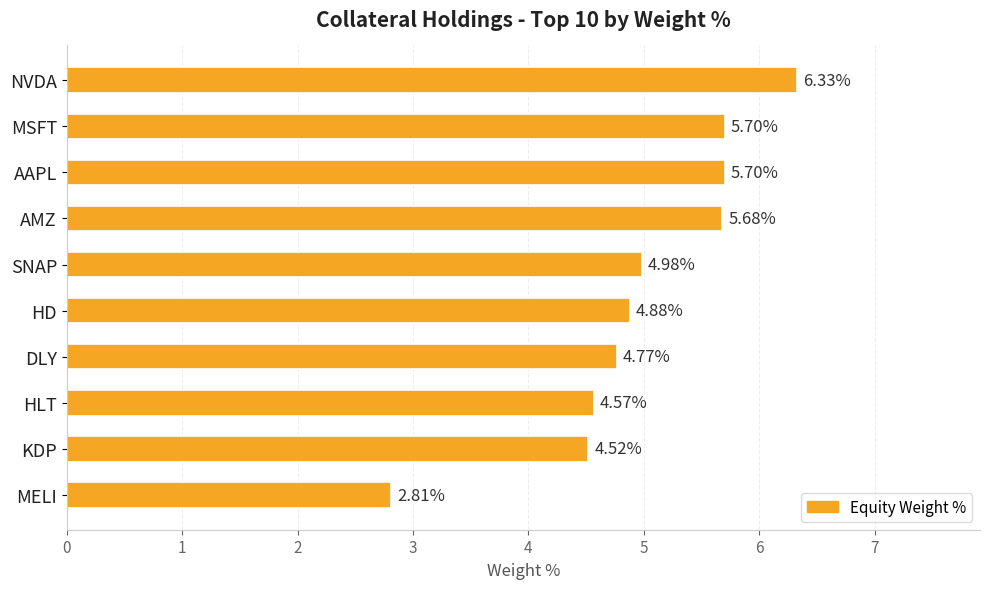

Which category has the lowest value across all series?

MELI